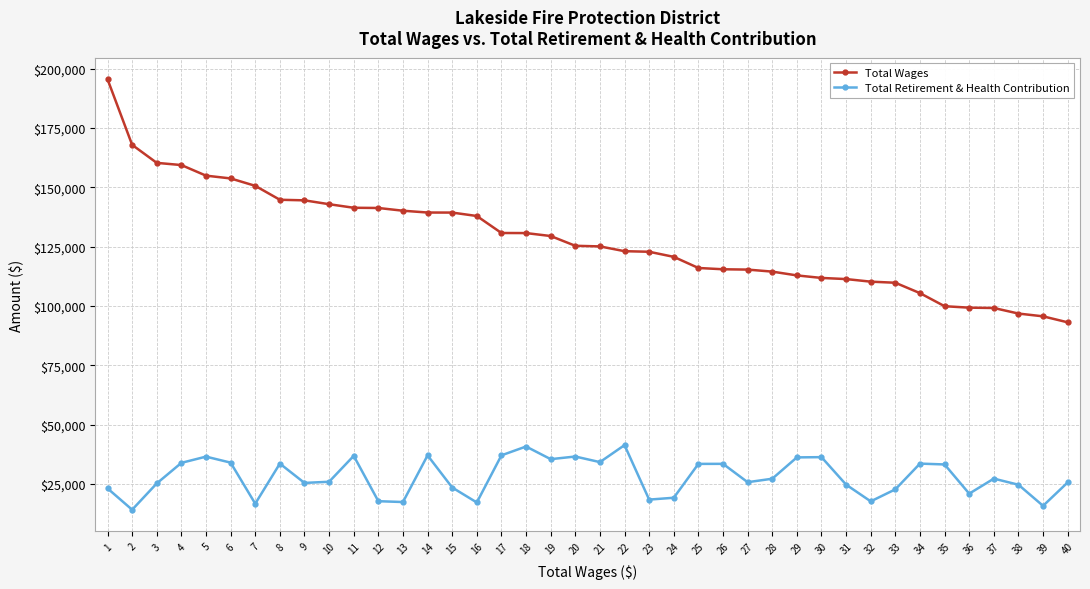

At which category is the sum across all series the highest?

1